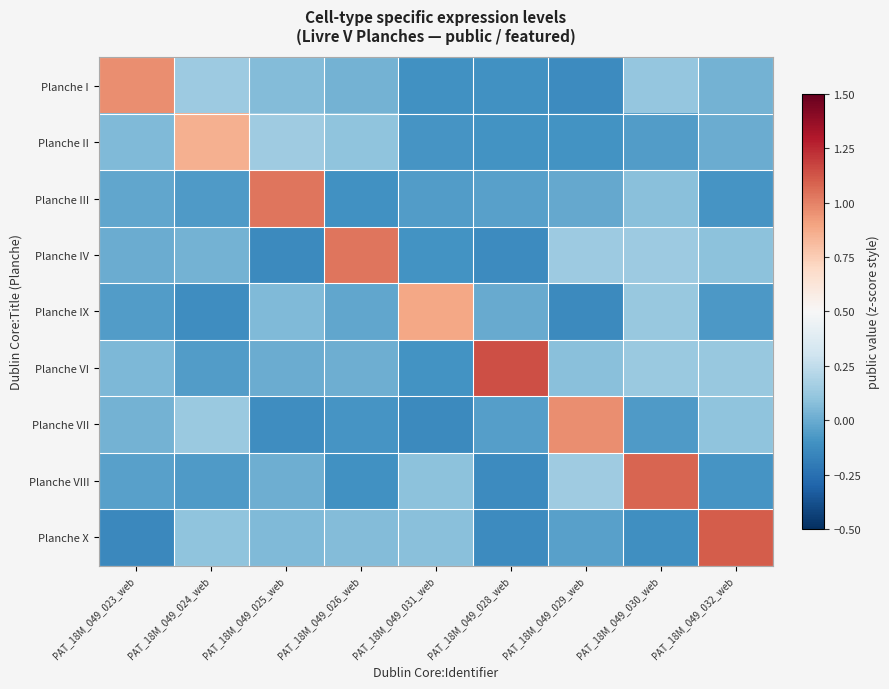

Which has a higher value, PAT_18M_049_025_web or PAT_18M_049_031_web?

PAT_18M_049_025_web